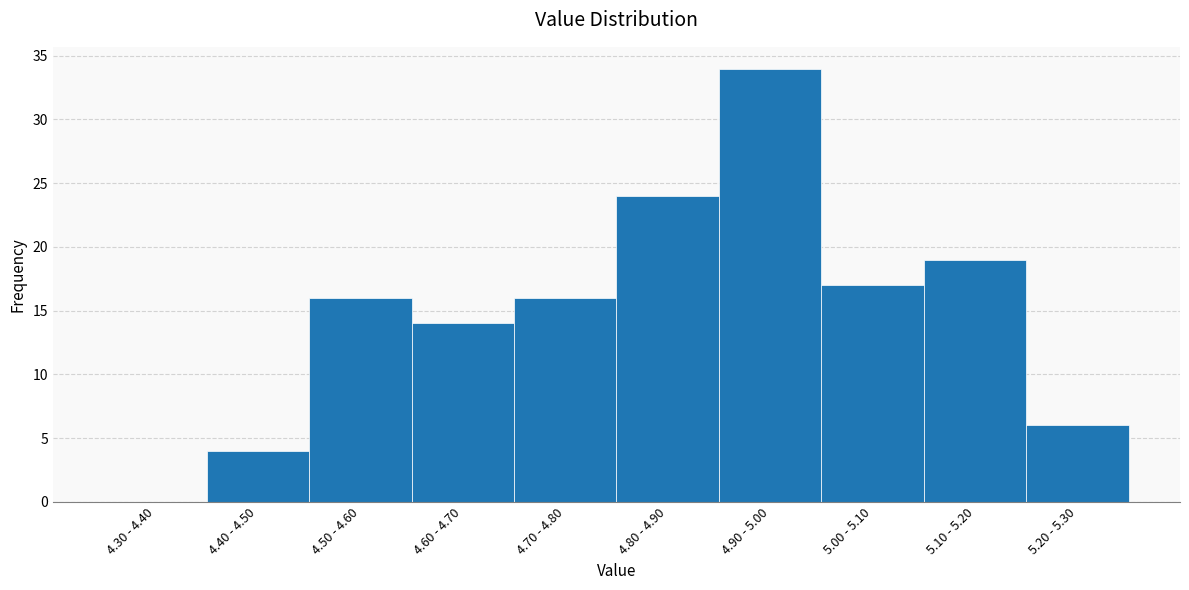

Reading right to left, extract all data points from this chart.

5.20 - 5.30=6	5.10 - 5.20=19	5.00 - 5.10=17	4.90 - 5.00=34	4.80 - 4.90=24	4.70 - 4.80=16	4.60 - 4.70=14	4.50 - 4.60=16	4.40 - 4.50=4	4.30 - 4.40=0